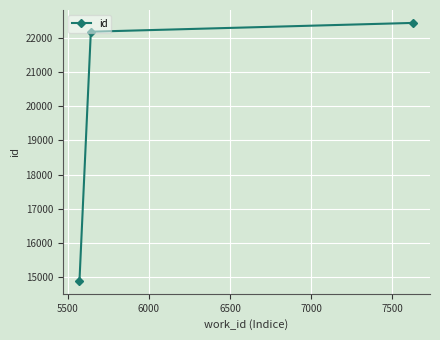

What is the maximum value shown in the chart?

22440